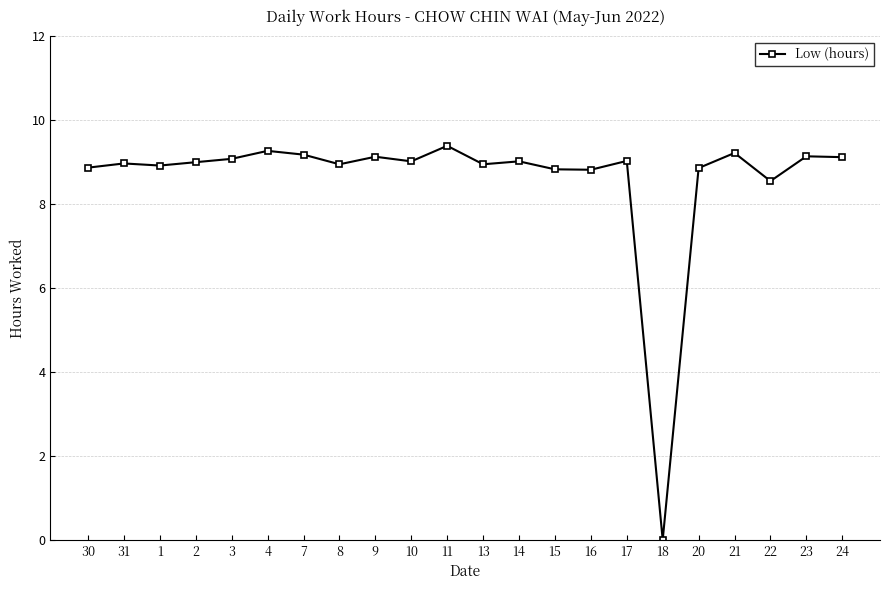

True or false: the data has more than 2 interior local peaks.

True